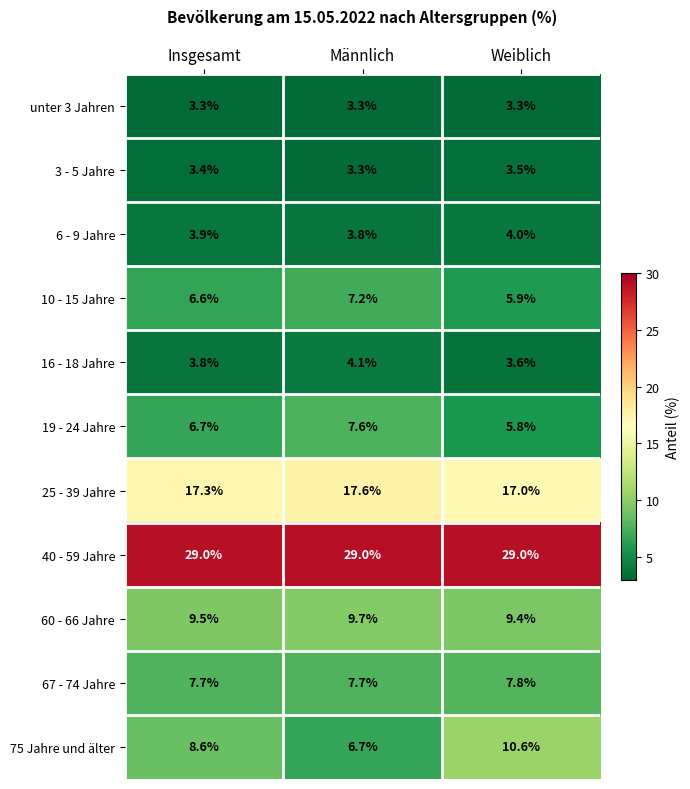

Which series has the largest range (max minus min)?

75 Jahre und älter